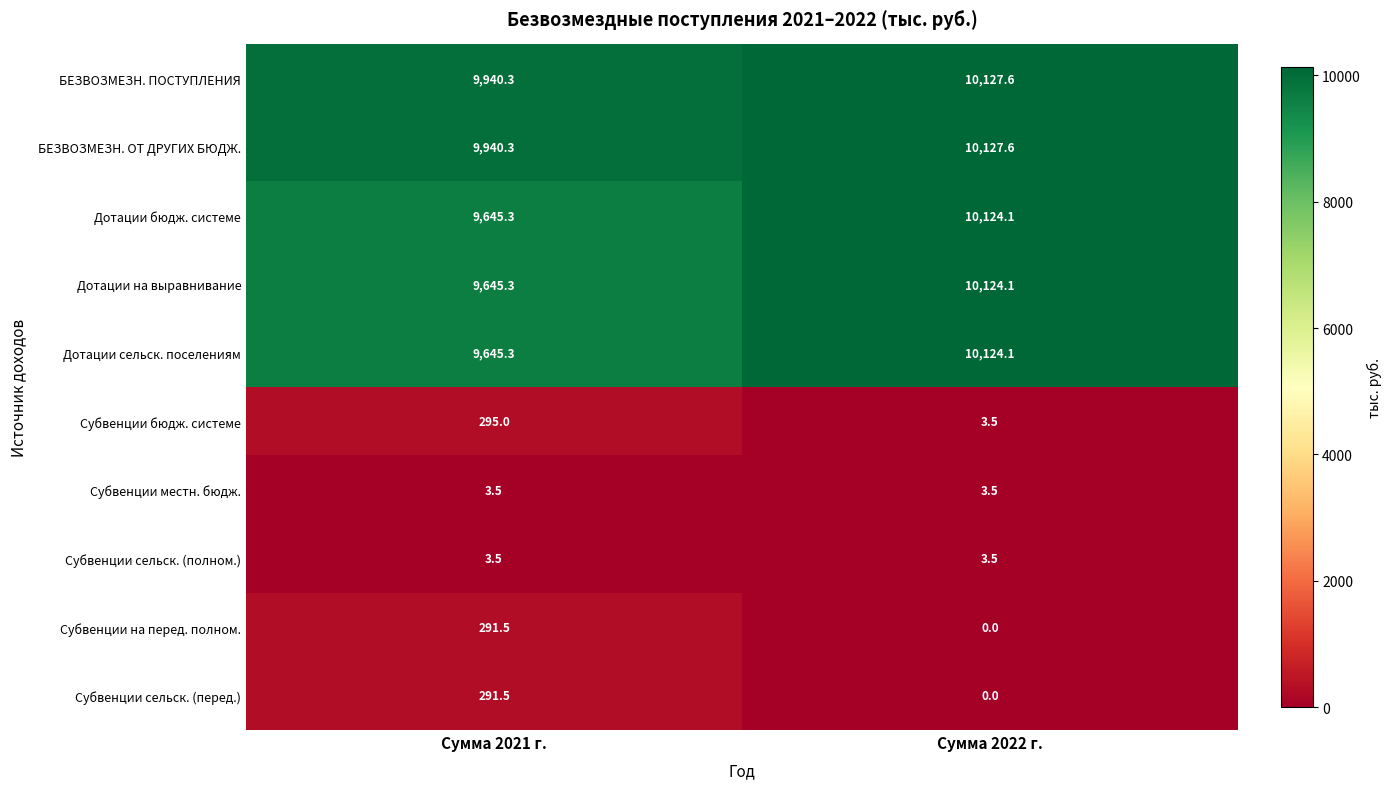

What is the sum of all Субвенции местн. бюдж. values?

7.0